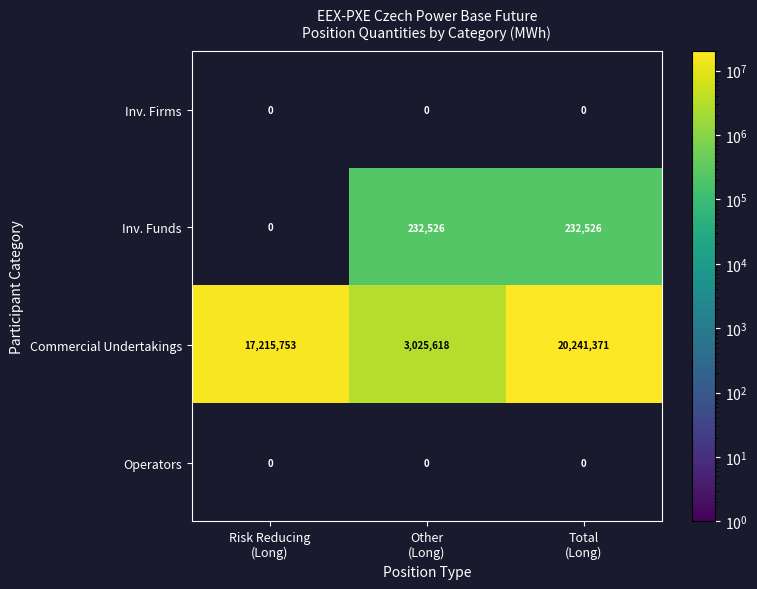

What is the difference between the second highest and minimum values in the Commercial Undertakings series?

14190135